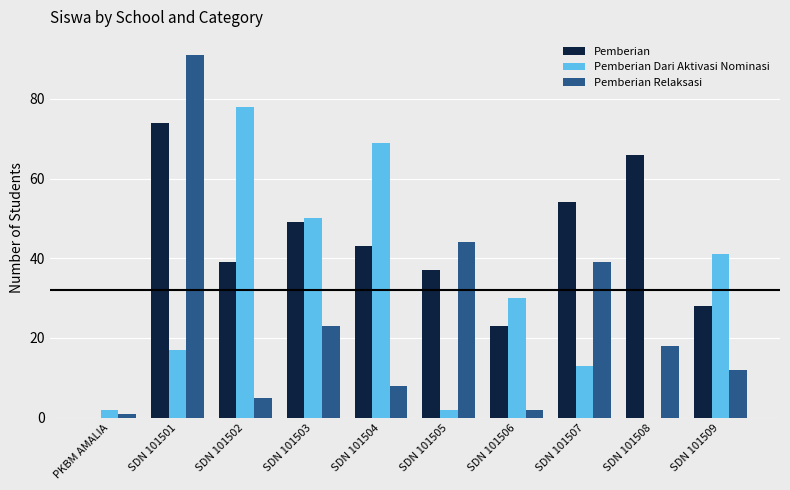

Reading left to right, transcribe all the data shown in this chart.

Pemberian: 0	74	39	49	43	37	23	54	66	28
Pemberian Dari Aktivasi Nominasi: 2	17	78	50	69	2	30	13	0	41
Pemberian Relaksasi: 1	91	5	23	8	44	2	39	18	12